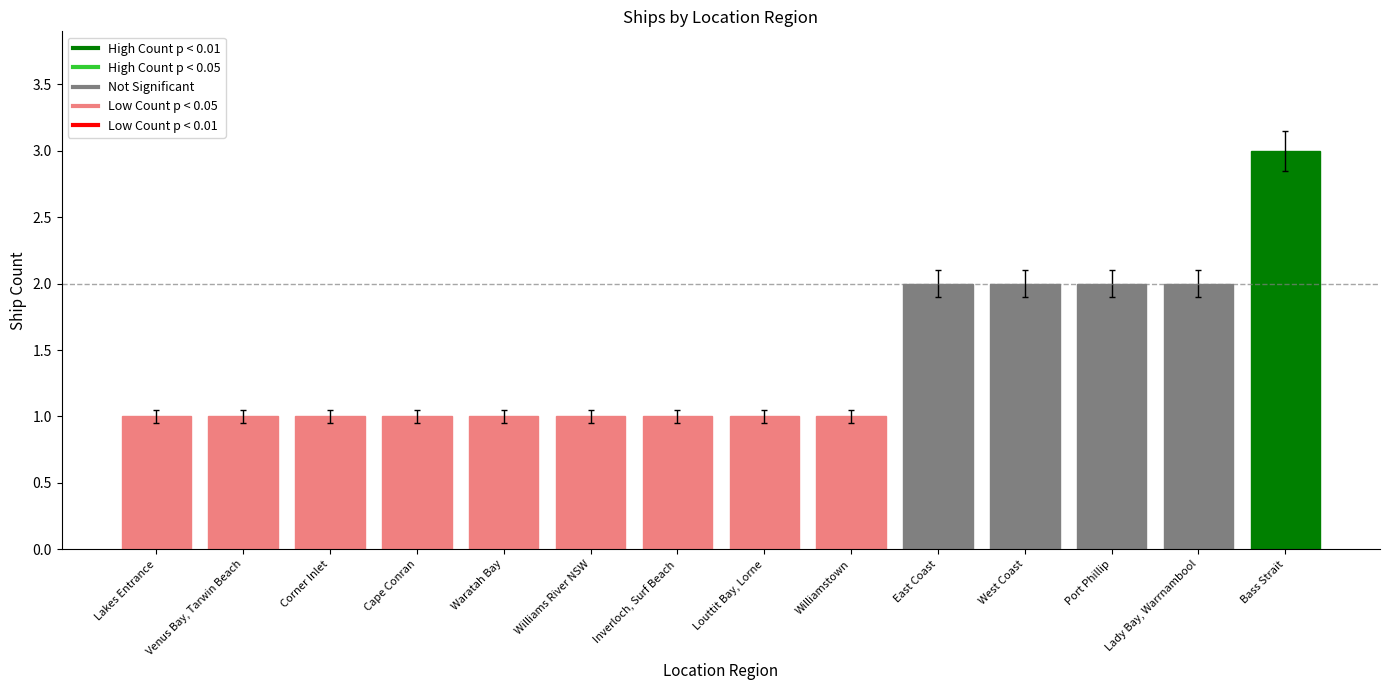

How many values are between 1 and 2?

13